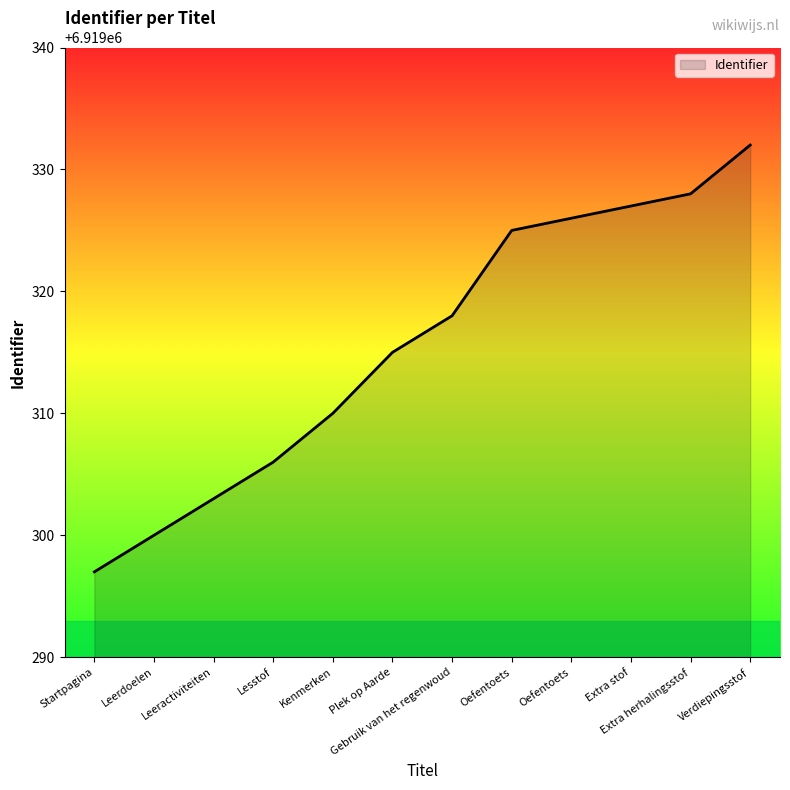

Rank the categories by value from lowest to highest.

Startpagina, Leerdoelen, Leeractiviteiten, Lesstof, Kenmerken, Plek op Aarde, Gebruik van het regenwoud, Oefentoets, Oefentoets, Extra stof, Extra herhalingsstof, Verdiepingsstof